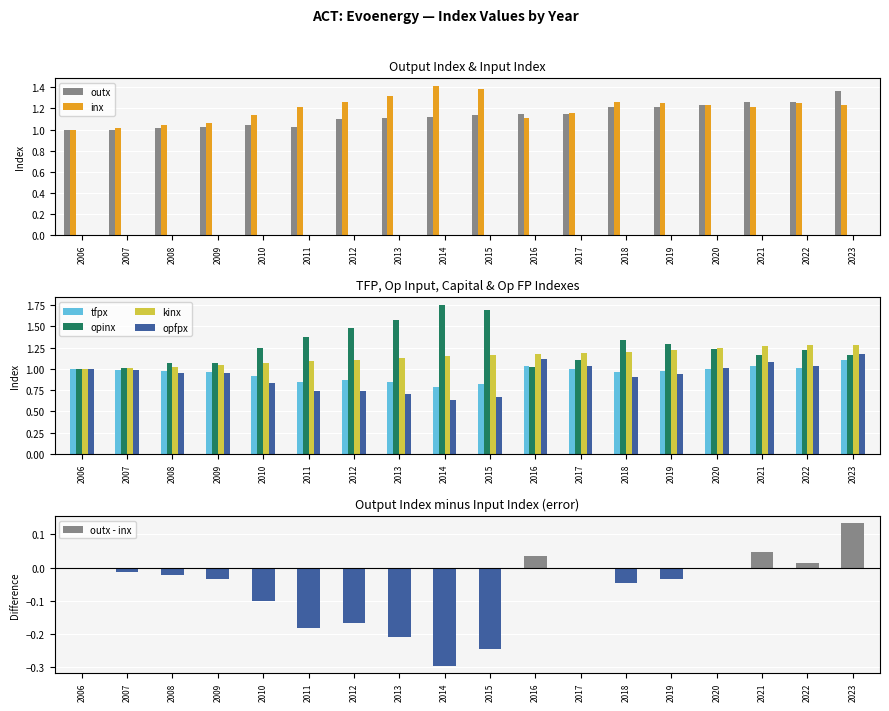

What is the difference between the maximum and minimum values in the opfpx series?

0.5